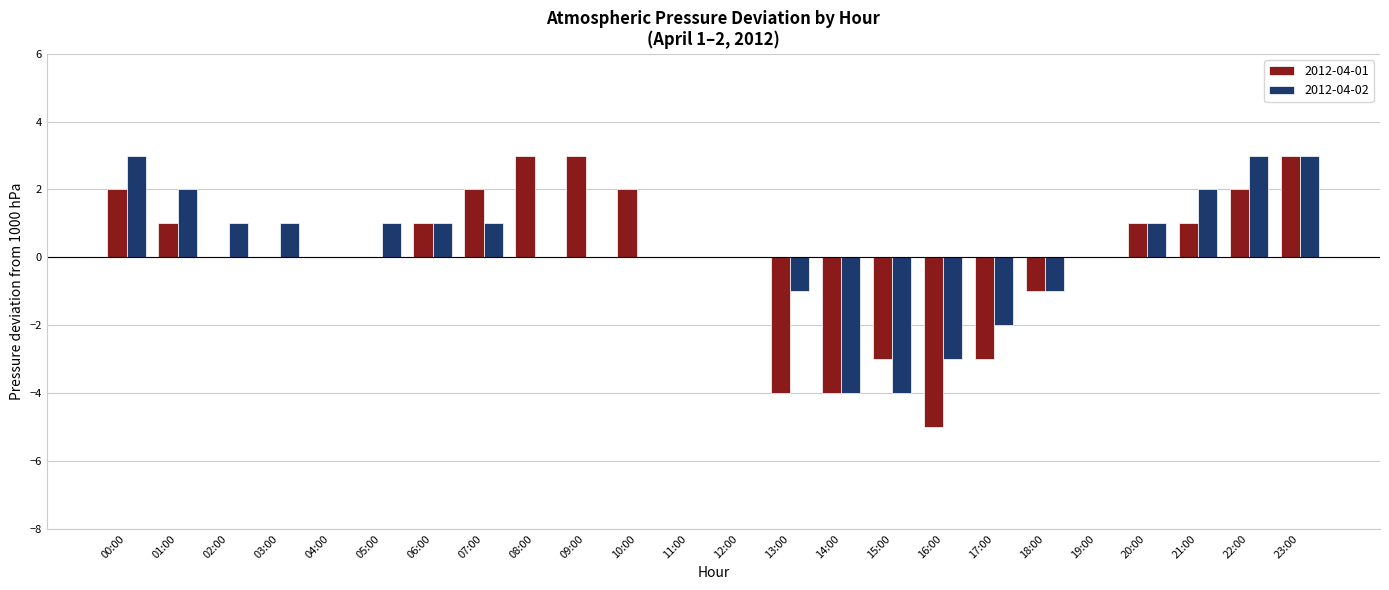

What is the greatest value displayed?

3